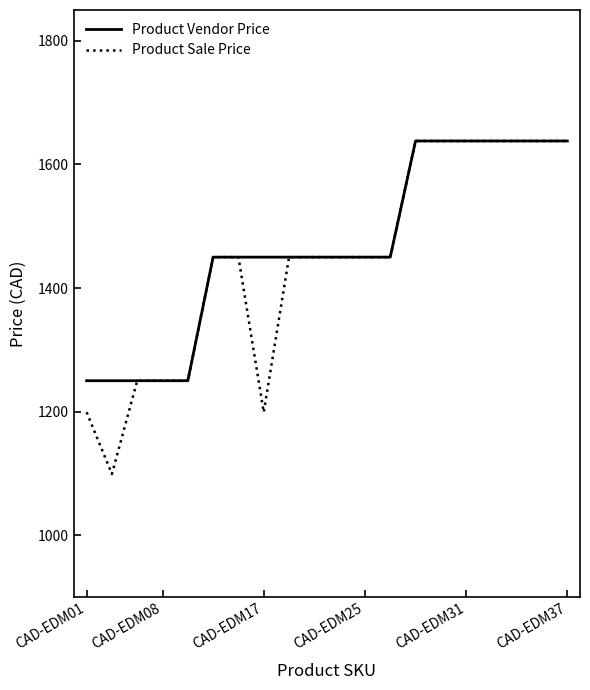

Which series has the widest spread of values?

Product Sale Price